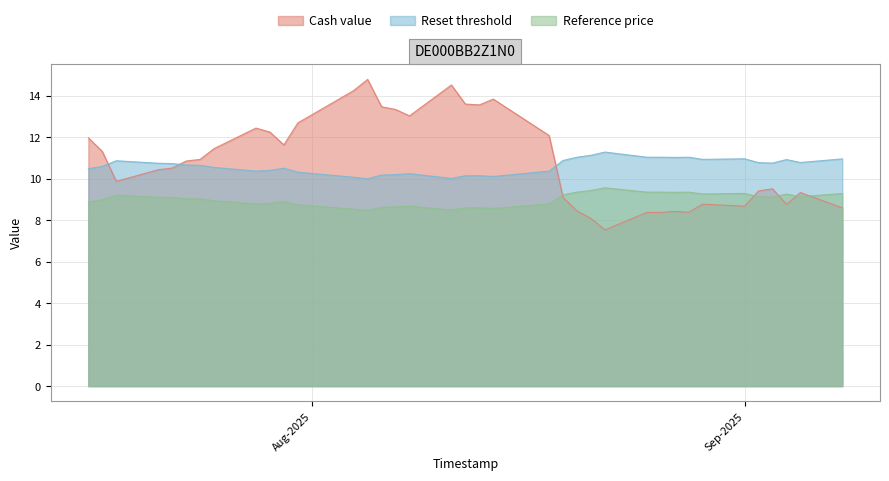

Reading left to right, what are all the values shown in this chart?

Cash value: 2025-09-08=8.6	2025-09-05=9.3	2025-09-04=8.8	2025-09-03=9.5	2025-09-02=9.4	2025-09-01=8.7	2025-08-29=8.8	2025-08-28=8.4	2025-08-27=8.4	2025-08-26=8.4	2025-08-25=8.4	2025-08-22=7.5	2025-08-21=8.1	2025-08-20=8.4	2025-08-19=9.1	2025-08-18=12.1	2025-08-14=13.8	2025-08-13=13.6	2025-08-12=13.6	2025-08-11=14.5	2025-08-08=13.0	2025-08-07=13.3	2025-08-06=13.5	2025-08-05=14.8	2025-08-04=14.3	2025-08-01=13.1	2025-07-31=12.7	2025-07-30=11.6	2025-07-29=12.3	2025-07-28=12.4	2025-07-25=11.5	2025-07-24=10.9	2025-07-23=10.9	2025-07-22=10.5	2025-07-21=10.4	2025-07-18=9.9	2025-07-17=11.3	2025-07-16=12.0
Reset threshold: 2025-09-08=11.0	2025-09-05=10.8	2025-09-04=10.9	2025-09-03=10.8	2025-09-02=10.8	2025-09-01=11.0	2025-08-29=10.9	2025-08-28=11.0	2025-08-27=11.0	2025-08-26=11.0	2025-08-25=11.0	2025-08-22=11.3	2025-08-21=11.1	2025-08-20=11.0	2025-08-19=10.9	2025-08-18=10.4	2025-08-14=10.1	2025-08-13=10.2	2025-08-12=10.1	2025-08-11=10.0	2025-08-08=10.3	2025-08-07=10.2	2025-08-06=10.2	2025-08-05=10.0	2025-08-04=10.1	2025-08-01=10.3	2025-07-31=10.3	2025-07-30=10.5	2025-07-29=10.4	2025-07-28=10.4	2025-07-25=10.6	2025-07-24=10.7	2025-07-23=10.7	2025-07-22=10.7	2025-07-21=10.8	2025-07-18=10.9	2025-07-17=10.6	2025-07-16=10.5
Reference price: 2025-09-08=9.3	2025-09-05=9.1	2025-09-04=9.3	2025-09-03=9.1	2025-09-02=9.1	2025-09-01=9.3	2025-08-29=9.3	2025-08-28=9.4	2025-08-27=9.3	2025-08-26=9.4	2025-08-25=9.4	2025-08-22=9.6	2025-08-21=9.4	2025-08-20=9.4	2025-08-19=9.2	2025-08-18=8.8	2025-08-14=8.6	2025-08-13=8.6	2025-08-12=8.6	2025-08-11=8.5	2025-08-08=8.7	2025-08-07=8.6	2025-08-06=8.6	2025-08-05=8.5	2025-08-04=8.5	2025-08-01=8.7	2025-07-31=8.7	2025-07-30=8.9	2025-07-29=8.8	2025-07-28=8.8	2025-07-25=8.9	2025-07-24=9.0	2025-07-23=9.0	2025-07-22=9.1	2025-07-21=9.1	2025-07-18=9.2	2025-07-17=9.0	2025-07-16=8.9